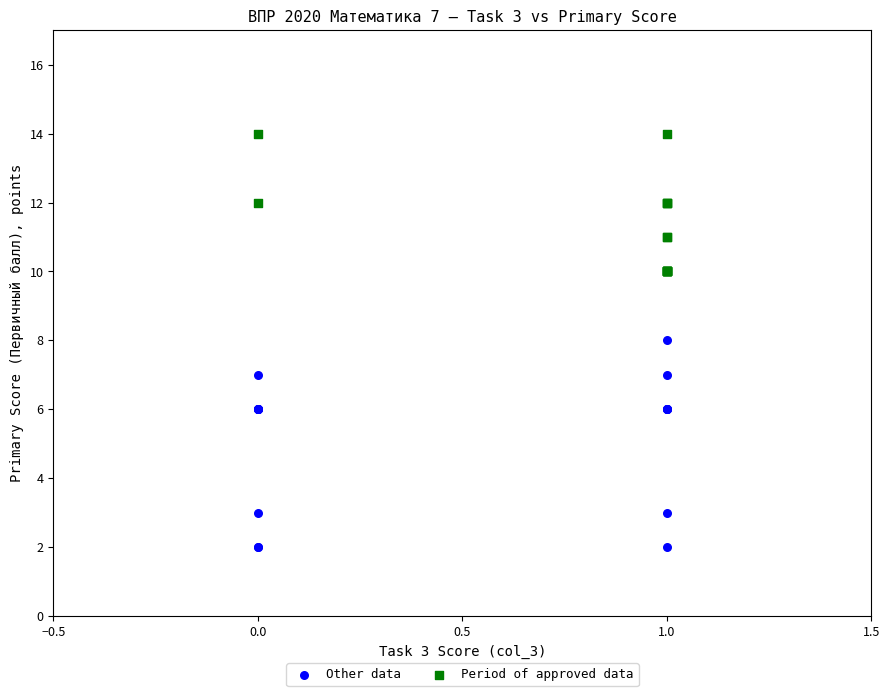

Which series contains the highest Y value?

Period of approved data